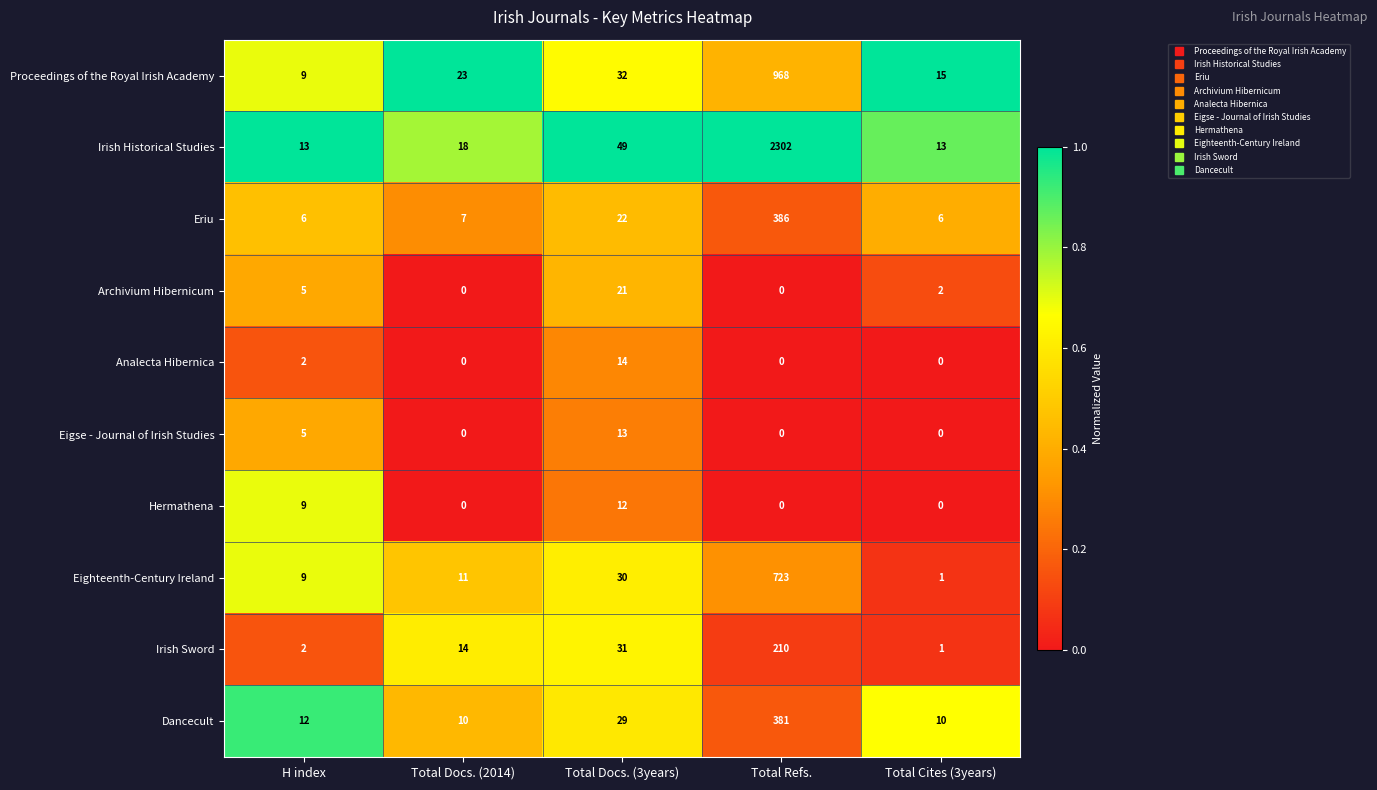

What value does the Dancecult series have at Total Refs.?

381